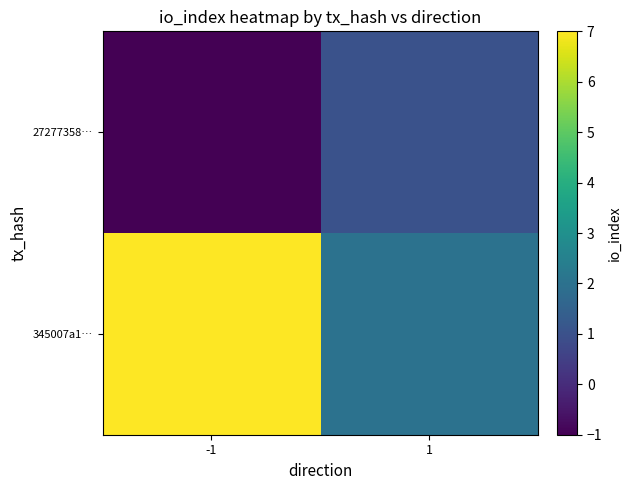

How many categories are shown in the chart?

2